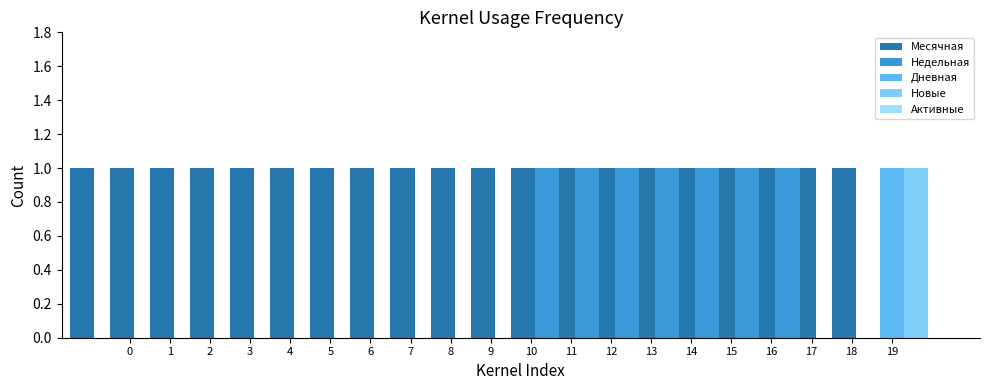

Reading right to left, transcribe all the data shown in this chart.

Месячная: 19=1	18=1	17=1	16=1	15=1	14=1	13=1	12=1	11=1	10=1	9=1	8=1	7=1	6=1	5=1	4=1	3=1	2=1	1=1	0=1
Недельная: 19=0	18=0	17=1	16=1	15=1	14=1	13=1	12=1	11=1	10=0	9=0	8=0	7=0	6=0	5=0	4=0	3=0	2=0	1=0	0=0
Дневная: 19=1	18=0	17=0	16=0	15=0	14=0	13=0	12=0	11=0	10=0	9=0	8=0	7=0	6=0	5=0	4=0	3=0	2=0	1=0	0=0
Новые: 19=1	18=0	17=0	16=0	15=0	14=0	13=0	12=0	11=0	10=0	9=0	8=0	7=0	6=0	5=0	4=0	3=0	2=0	1=0	0=0
Активные: 19=0	18=0	17=0	16=0	15=0	14=0	13=0	12=0	11=0	10=0	9=0	8=0	7=0	6=0	5=0	4=0	3=0	2=0	1=0	0=0